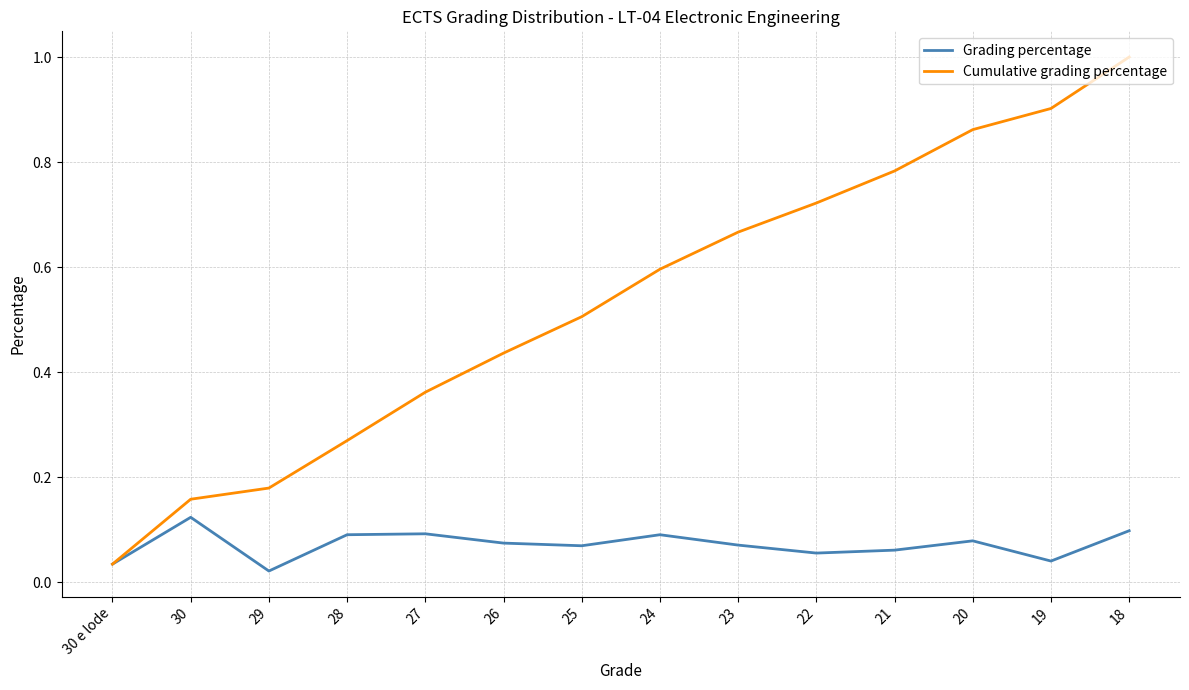

Rank the series by their average value, from highest to lowest.

Cumulative grading percentage, Grading percentage